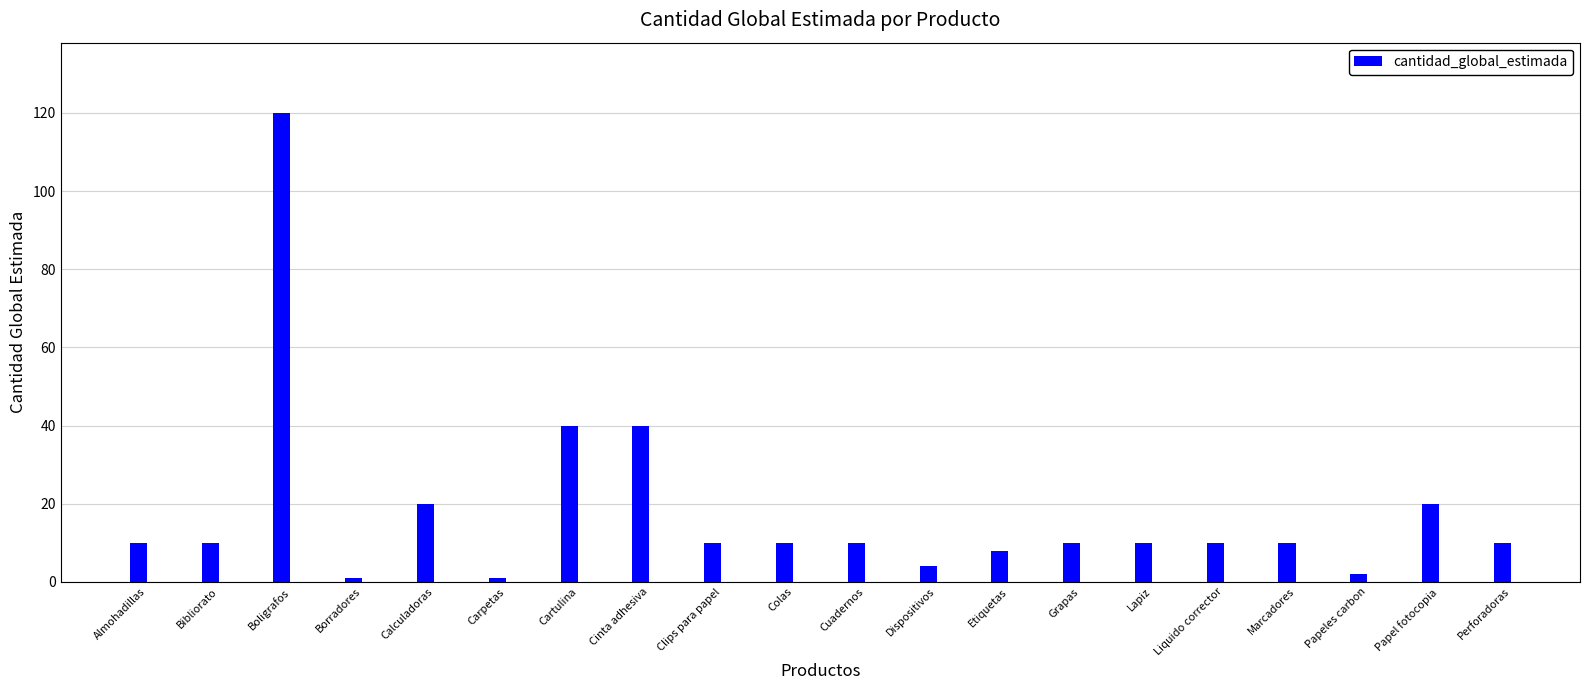

What is the greatest value displayed?

120